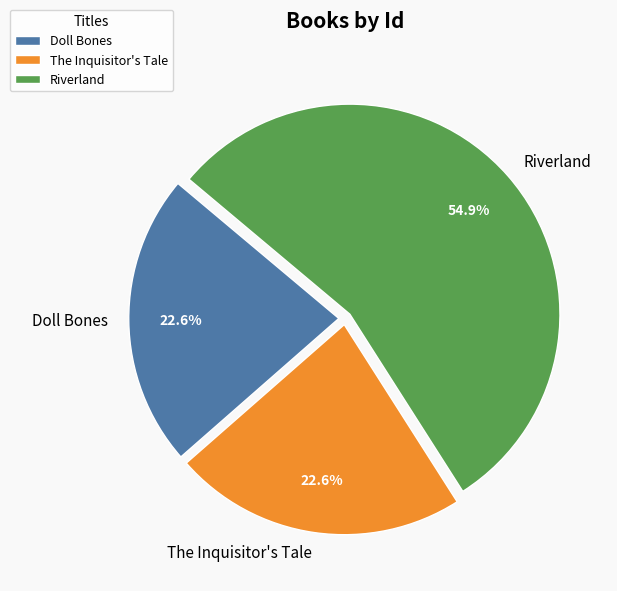

True or false: Doll Bones accounts for 15% of the total.

False